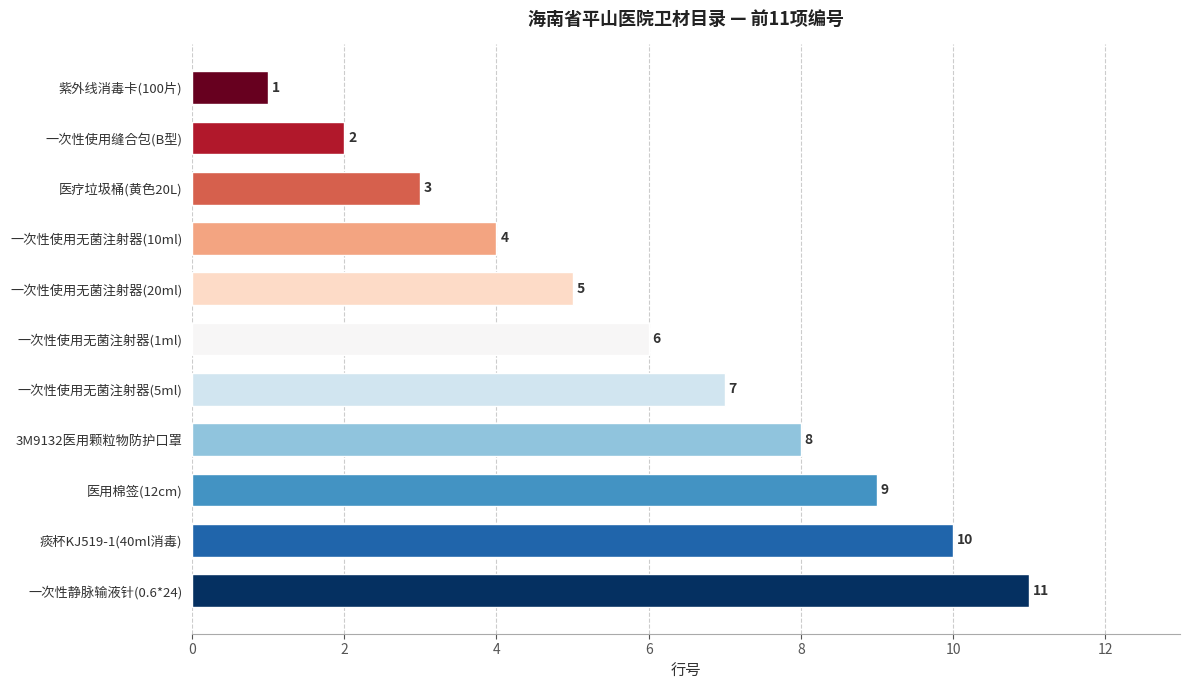

What is the difference between the maximum and second lowest values?

9